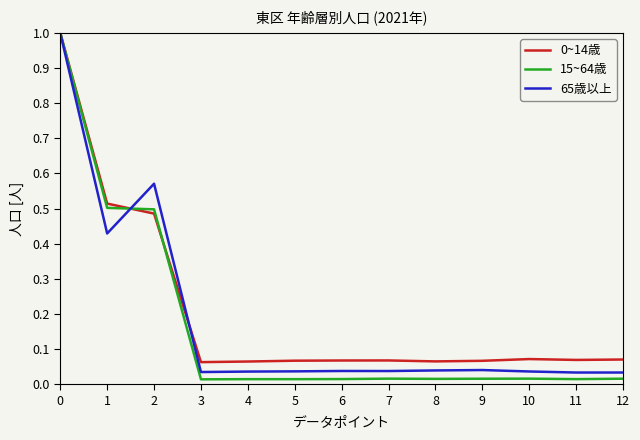

Is the value of 0~14歳 at 11 greater than the value of 15~64歳 at 9?

Yes